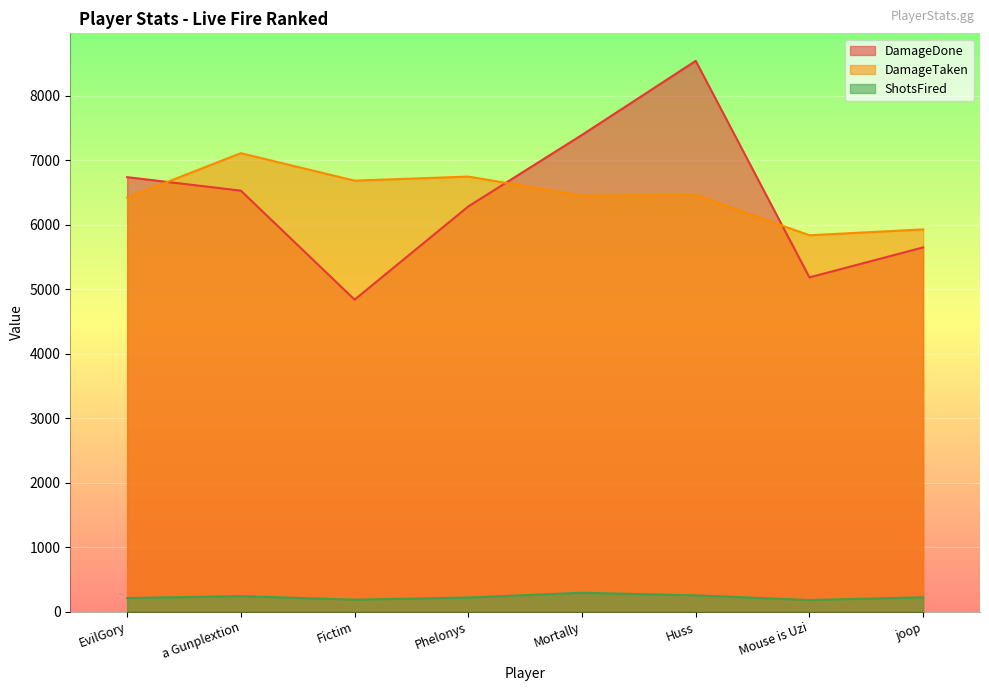

Reading right to left, extract all data points from this chart.

DamageDone: joop=5649	Mouse is Uzi=5184	Huss=8541	Mortally=7393	Phelonys=6284	Fictim=4839	a Gunplextion=6529	EvilGory=6738
DamageTaken: joop=5928	Mouse is Uzi=5837	Huss=6463	Mortally=6452	Phelonys=6747	Fictim=6684	a Gunplextion=7110	EvilGory=6421
ShotsFired: joop=224	Mouse is Uzi=181	Huss=254	Mortally=294	Phelonys=220	Fictim=187	a Gunplextion=242	EvilGory=212